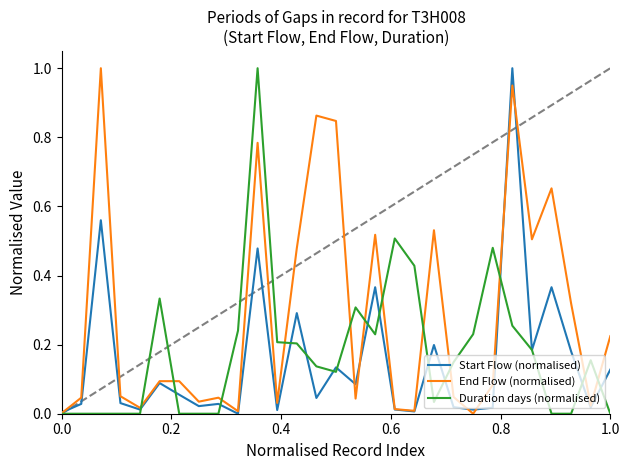

List the series in order of their overall mean, lowest first.

Start Flow (normalised), Duration days (normalised), End Flow (normalised)